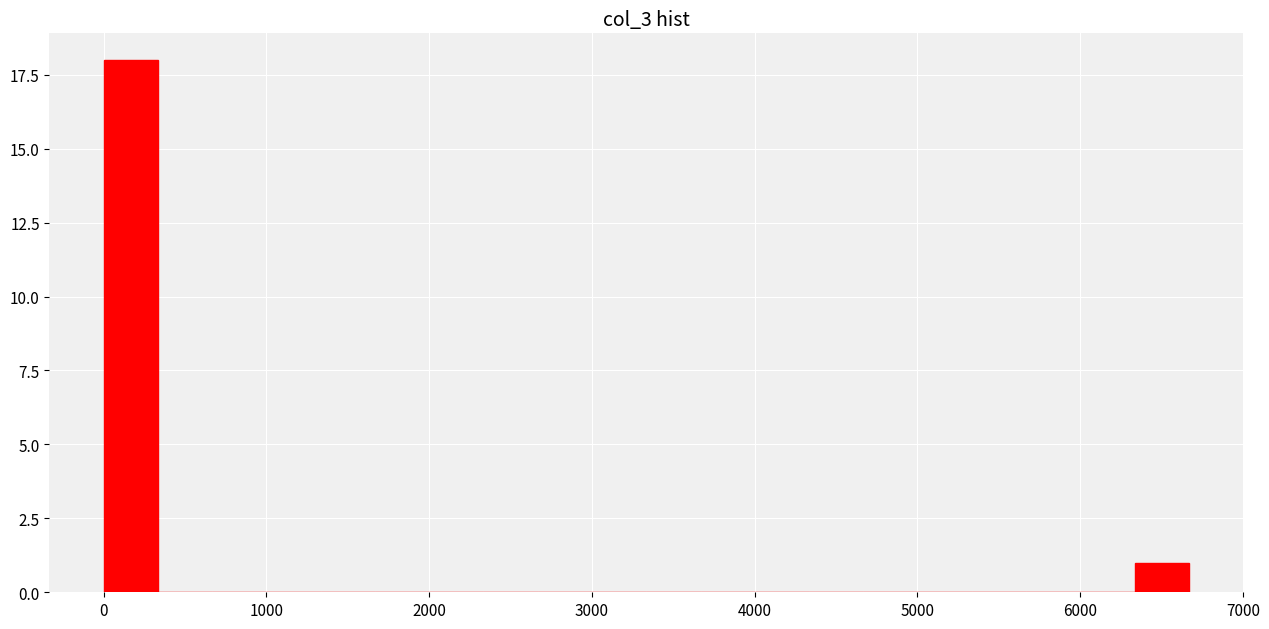

Around what value on the x-axis is the tallest bar? Give the approximate position of its centre, as read against the axis.

200